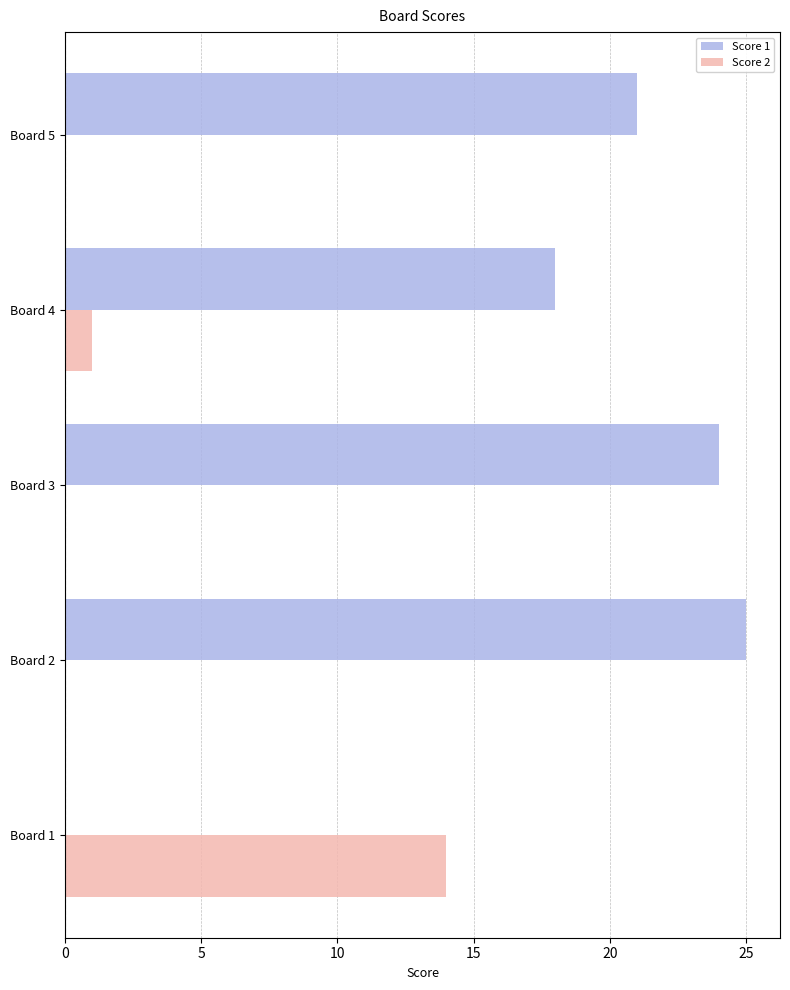

Between Board 1 and Board 5, which series saw the biggest shift?

Score 1